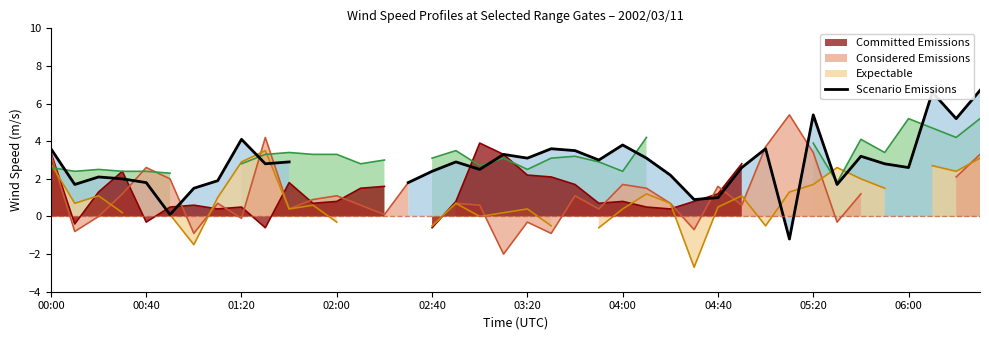

How many interior local valleys (lower than both neighbors) does the data have?

11